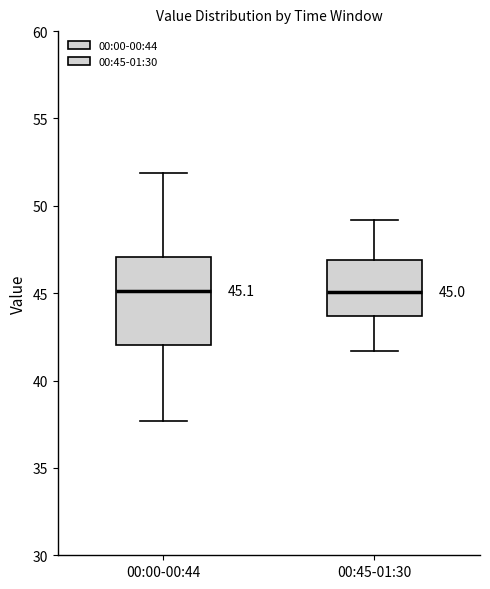

Comparing the boxes themselves (not the whiskers), which one is the tallest?

00:00-00:44